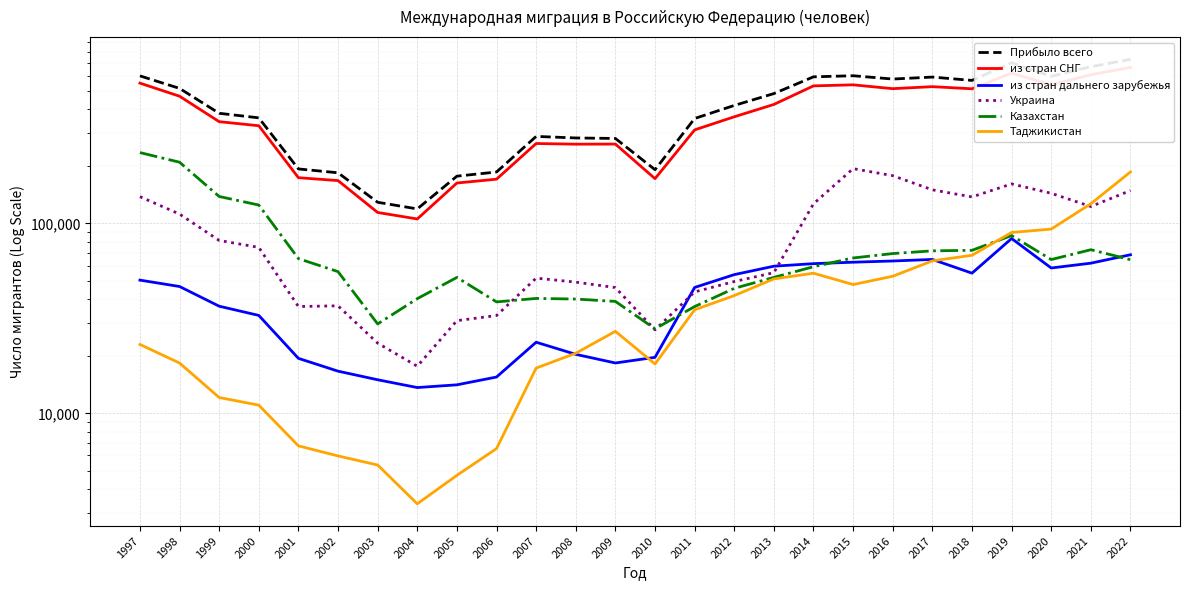

True or false: из стран дальнего зарубежья and из стран СНГ cross at least once.

False